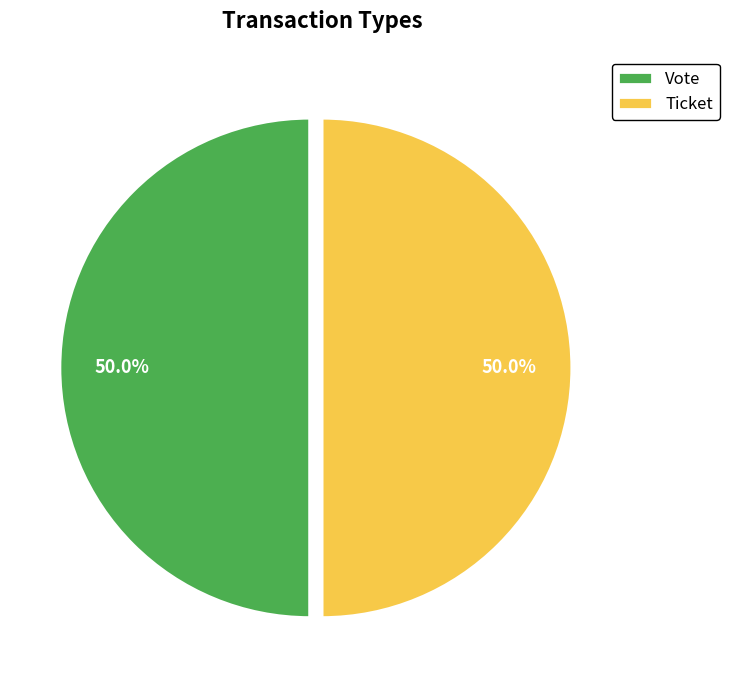

To the nearest percent, what is the average slice percentage?

50%